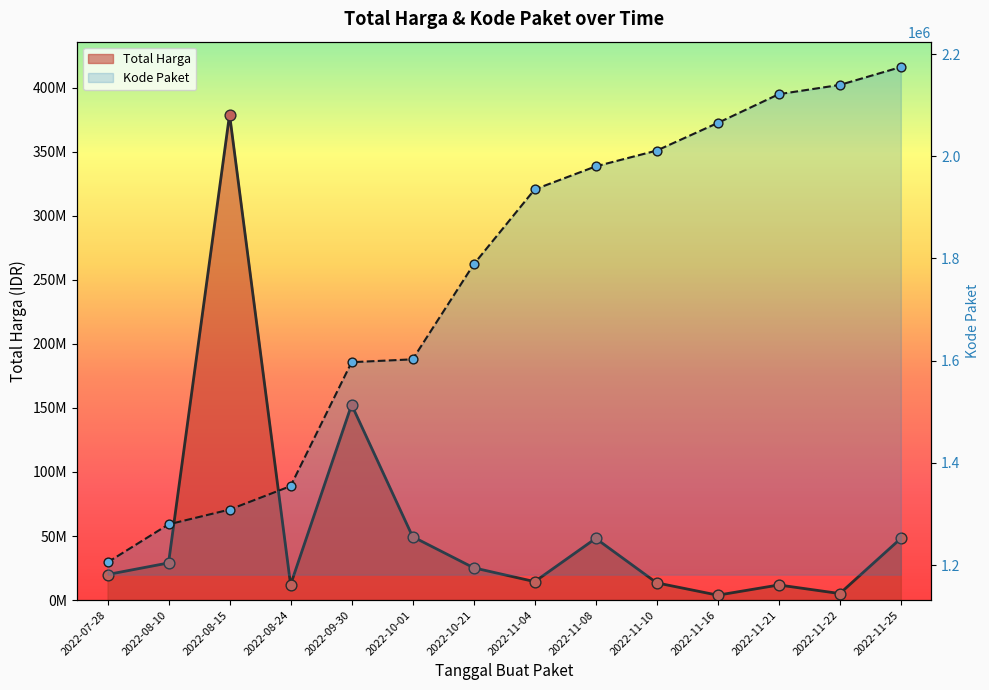

Which series has the largest total across all categories?

Total Harga